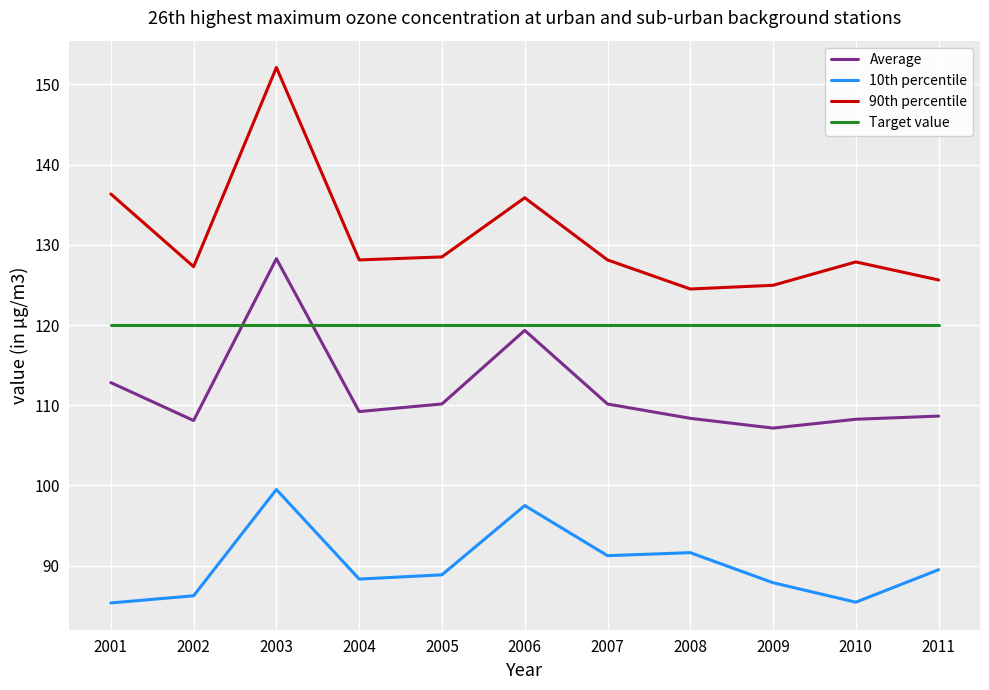

What is the maximum value for Average?

128.3